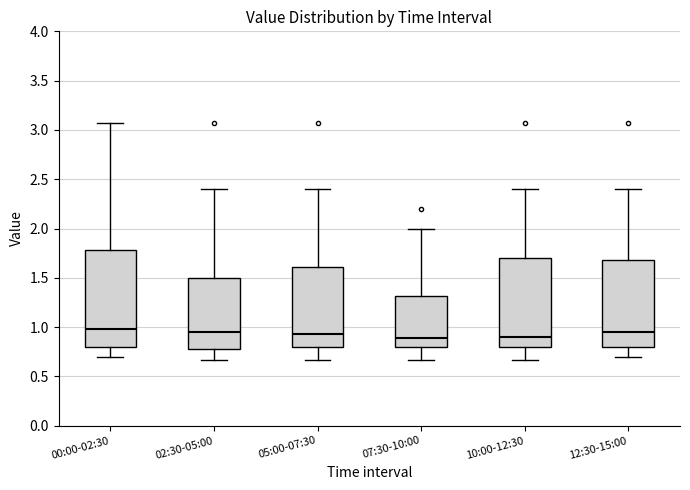

Where is the lower edge of the box for 12:30-15:00 on the y-axis? The values are not printed on the chart, so give them approximately, as read against the axis.

0.80